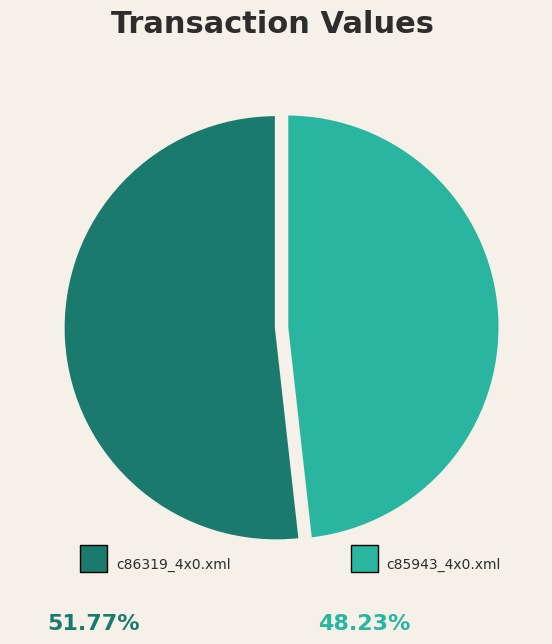

Does any single category account for the majority?

Yes